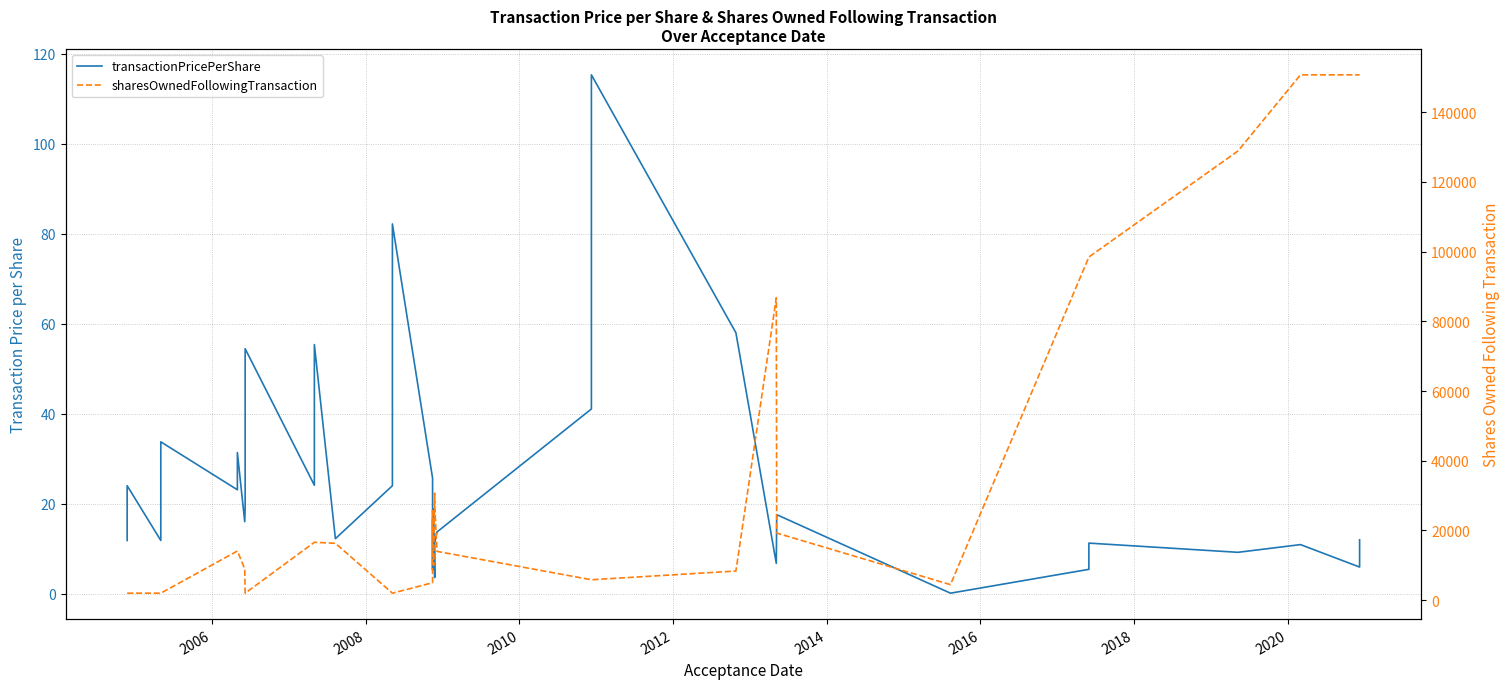

What is the average value of the transactionPricePerShare series?

24.6